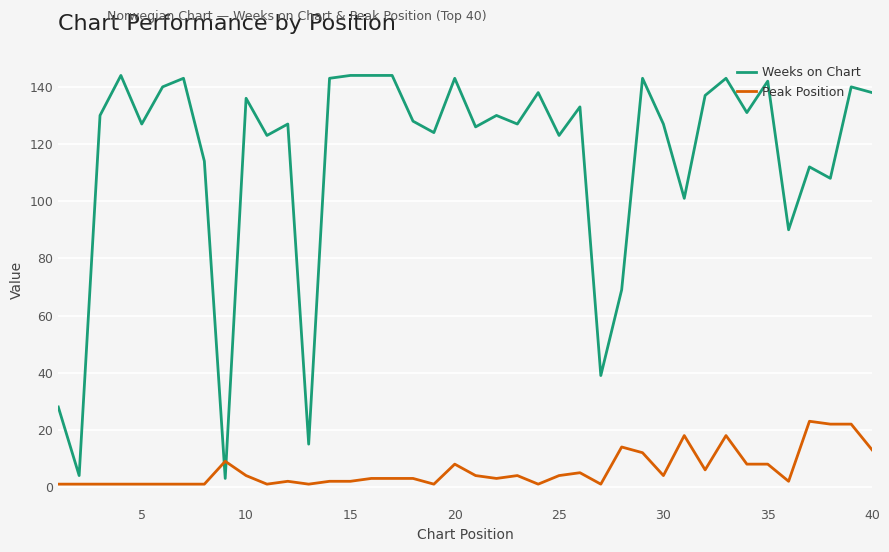

Count the number of categories in the chart.

40